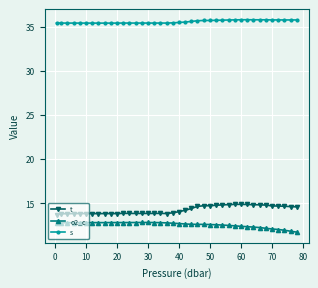

What is the greatest value displayed?

35.8